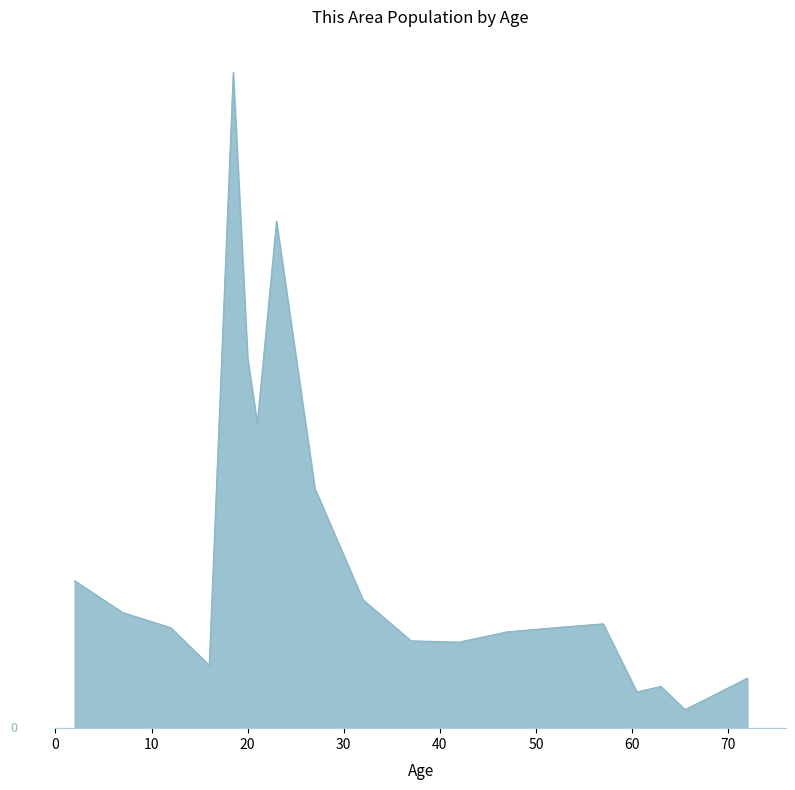

Rank the categories by value from lowest to highest.

65 and 66, 67 to 69, 60 and 61, 62 to 64, 70 to 74, 15 to 17, 40 to 44, 35 to 39, 45 to 49, 10 to 14, 50 to 54, 55 to 59, 5 to 9, 30 to 34, Under 5, 25 to 29, 21, 20, 22 to 24, 18 and 19